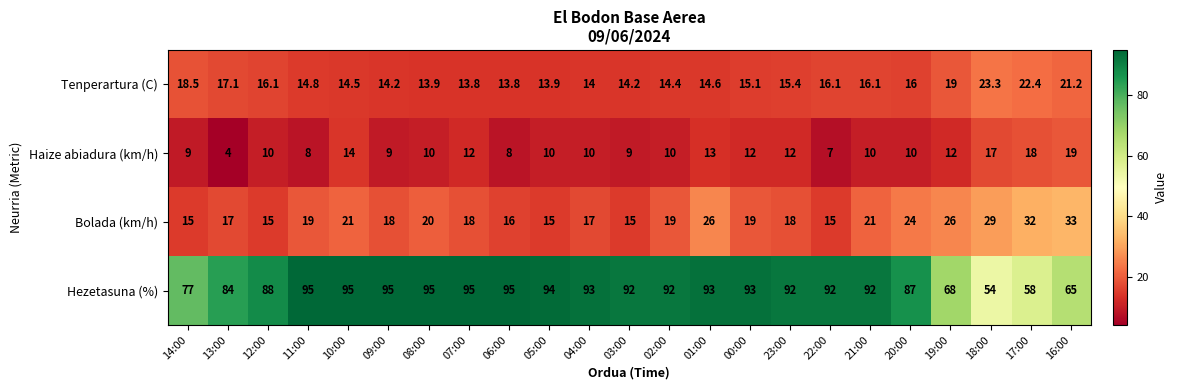

What is the greatest value displayed?

95.0